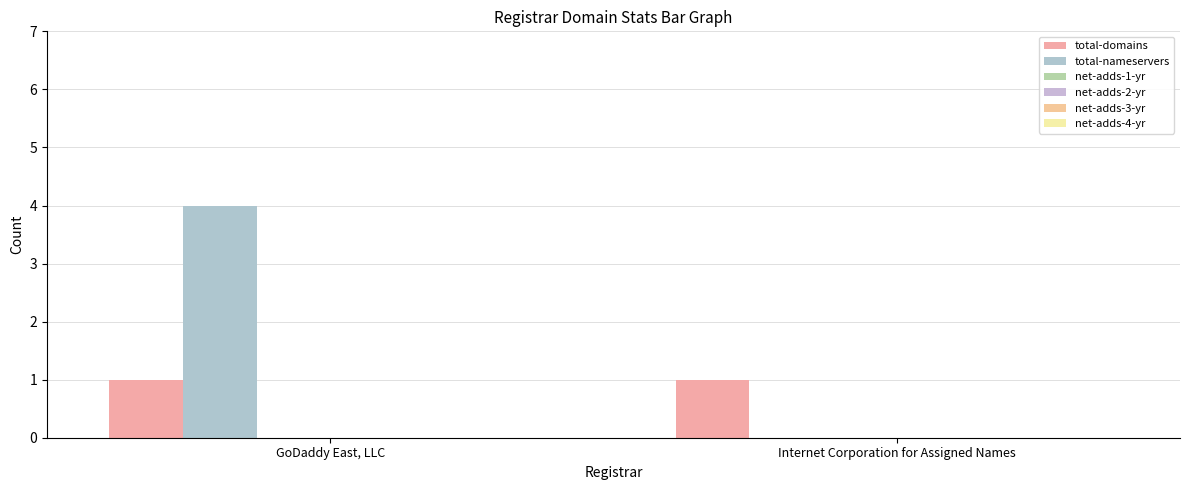

Are the bars horizontal?

No